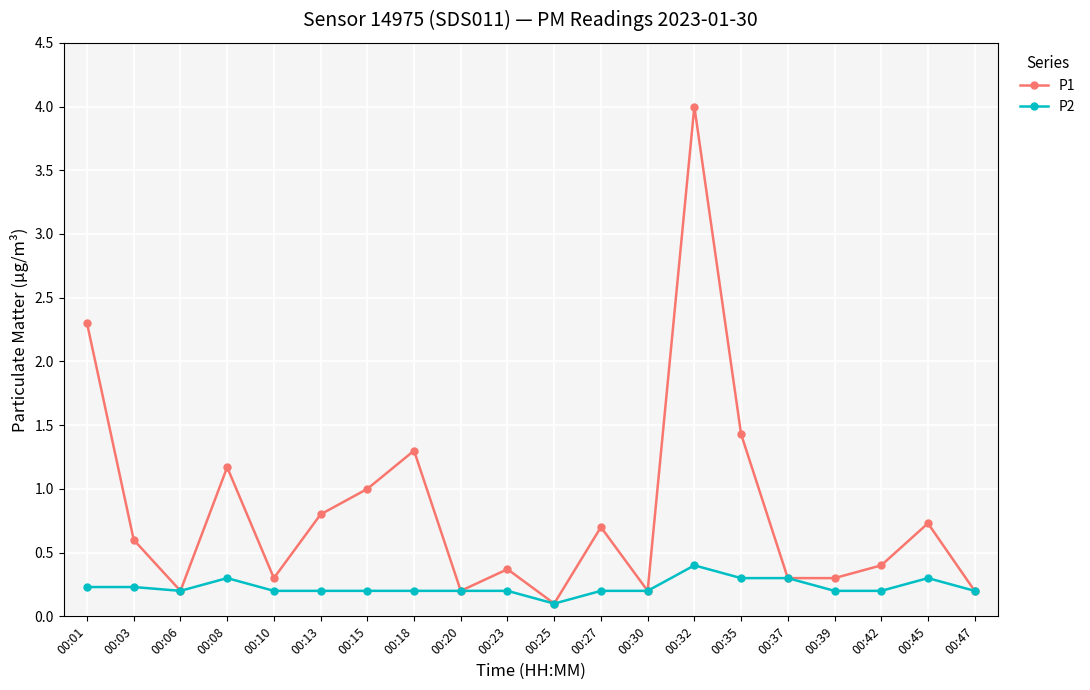

What is the lowest value of the P1 series?

0.1